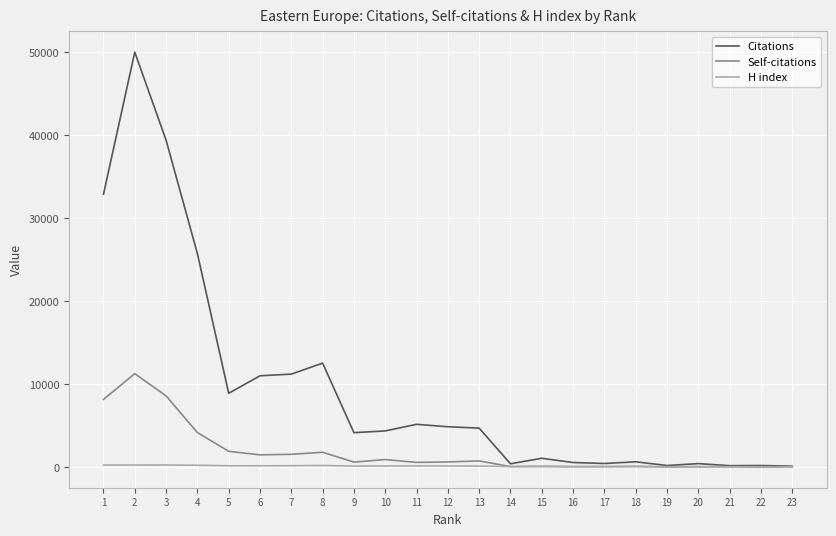

What is the difference between the Self-citations values at 7 and 5?

357